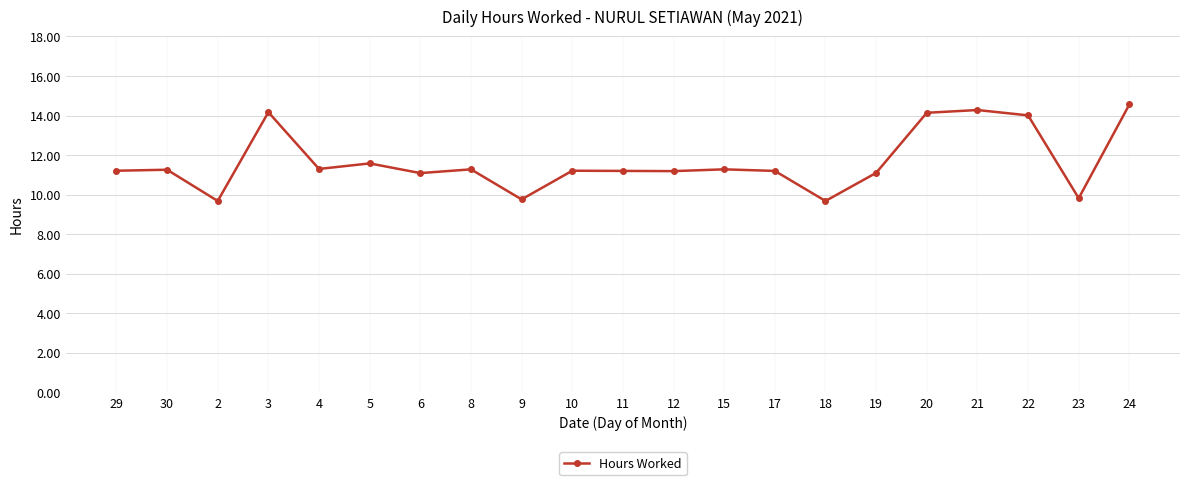

What is the label of the 7th point from the right?

18